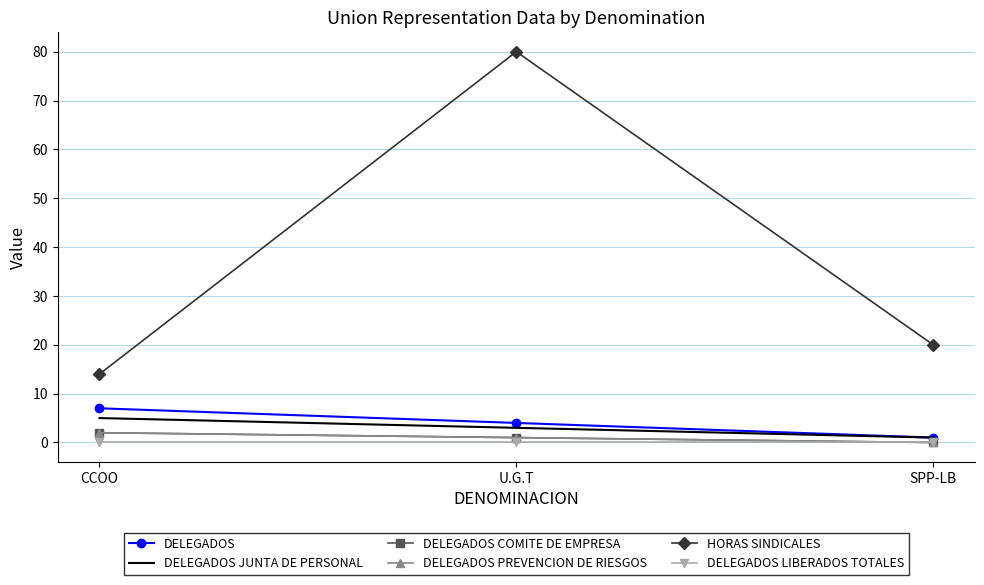

The DELEGADOS JUNTA DE PERSONAL series shows 7 at CCOO. True or false?

False